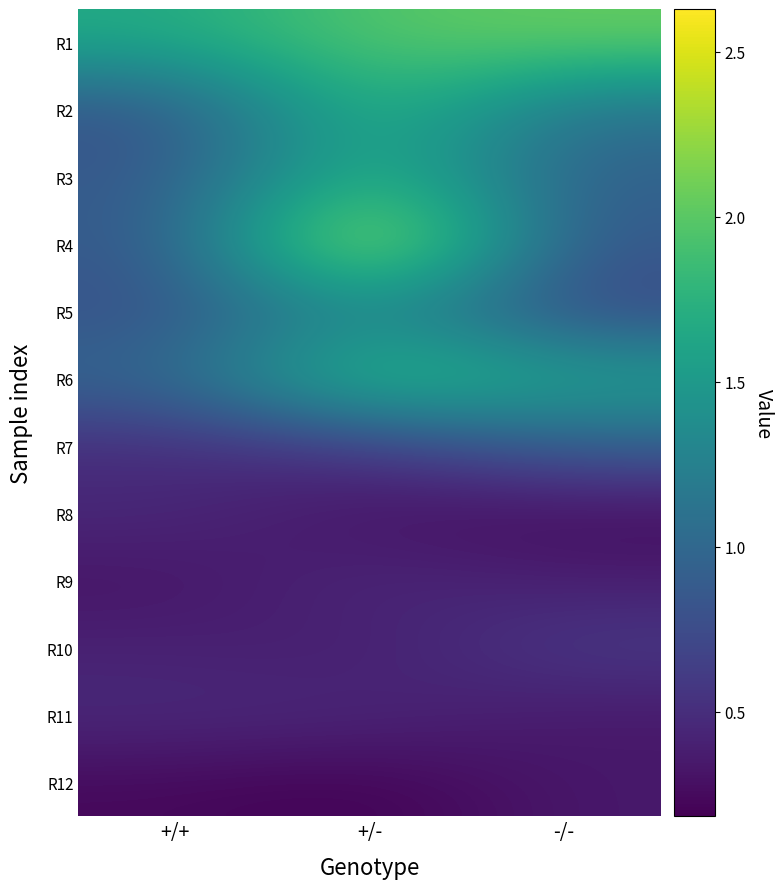

Reading left to right, list all the values displayed in this chart.

R1: +/+=1.7	+/-=2.0	-/-=2.1
R2: +/+=0.8	+/-=1.8	-/-=1.1
R3: +/+=0.8	+/-=1.9	-/-=0.9
R4: +/+=0.8	+/-=2.6	-/-=0.8
R5: +/+=0.8	+/-=1.4	-/-=0.7
R6: +/+=1.0	+/-=2.0	-/-=1.6
R7: +/+=0.5	+/-=0.6	-/-=0.9
R8: +/+=0.5	+/-=0.3	-/-=0.3
R9: +/+=0.3	+/-=0.5	-/-=0.4
R10: +/+=0.4	+/-=0.4	-/-=0.6
R11: +/+=0.5	+/-=0.5	-/-=0.3
R12: +/+=0.2	+/-=0.2	-/-=0.3